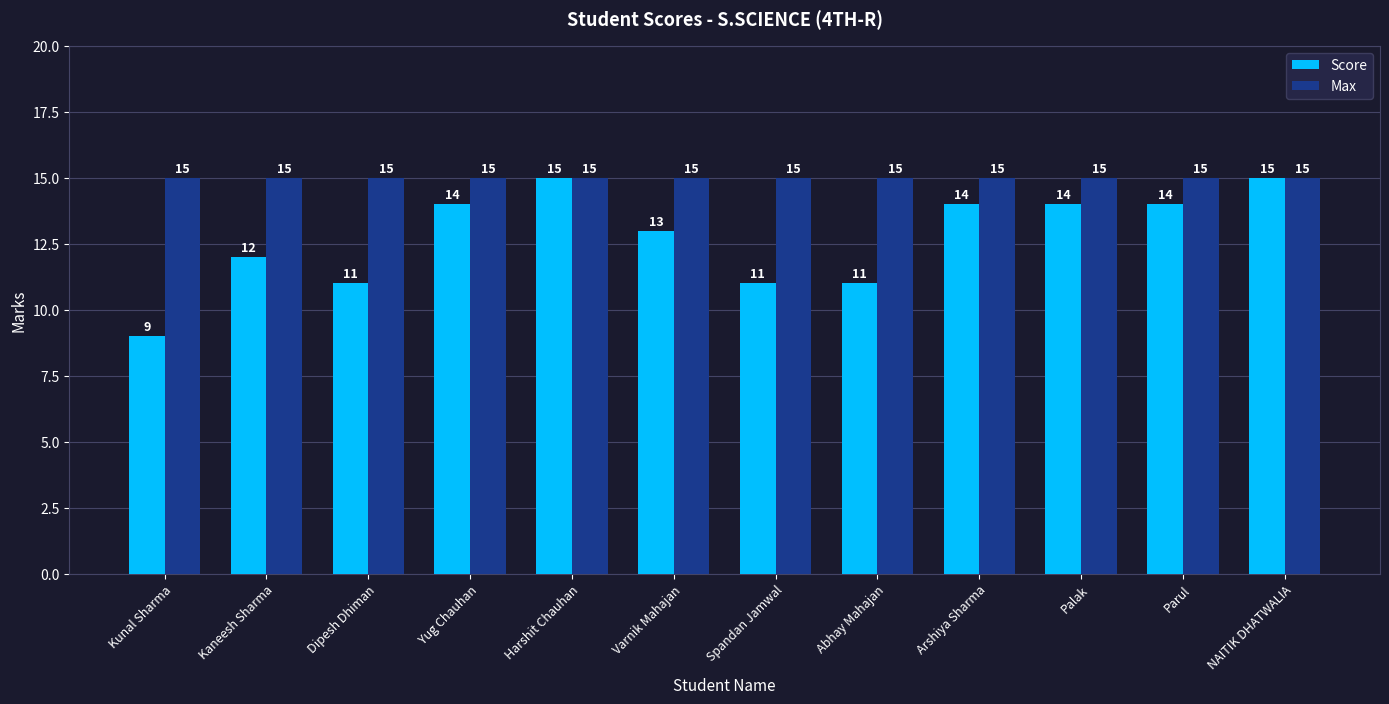

How many groups of bars are there?

12